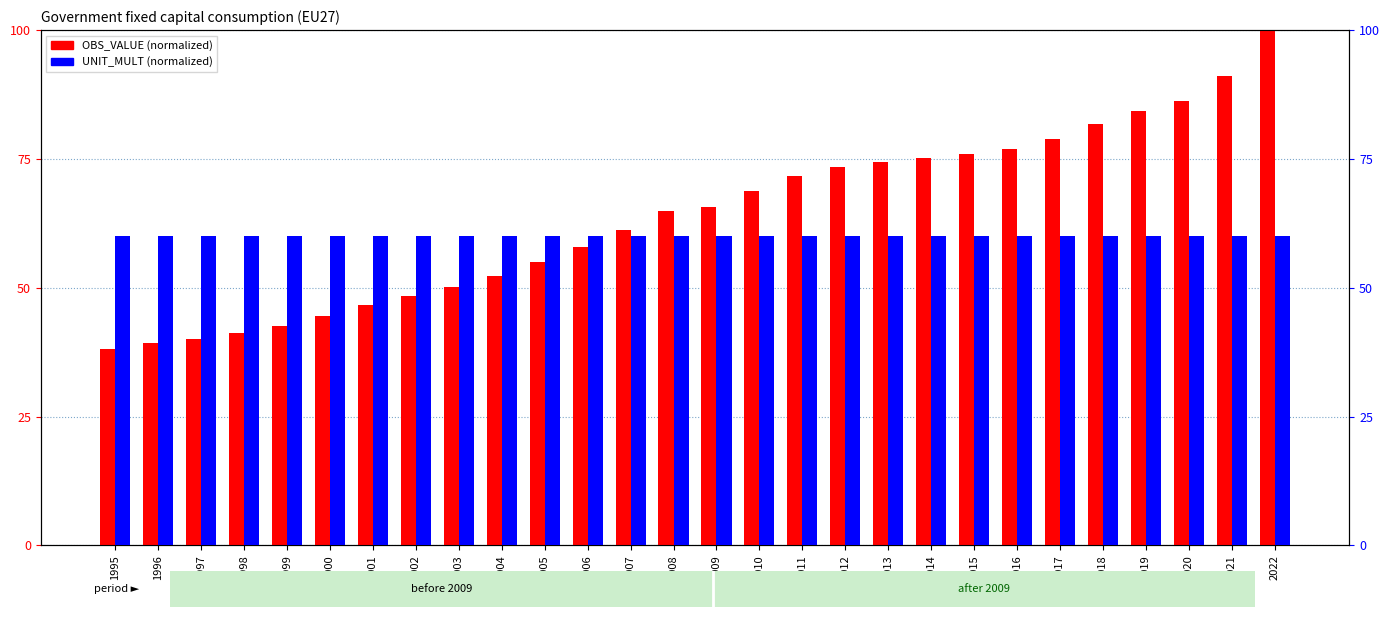

What is the value of the OBS_VALUE (normalized) bar at the 17th from the left?

71.6